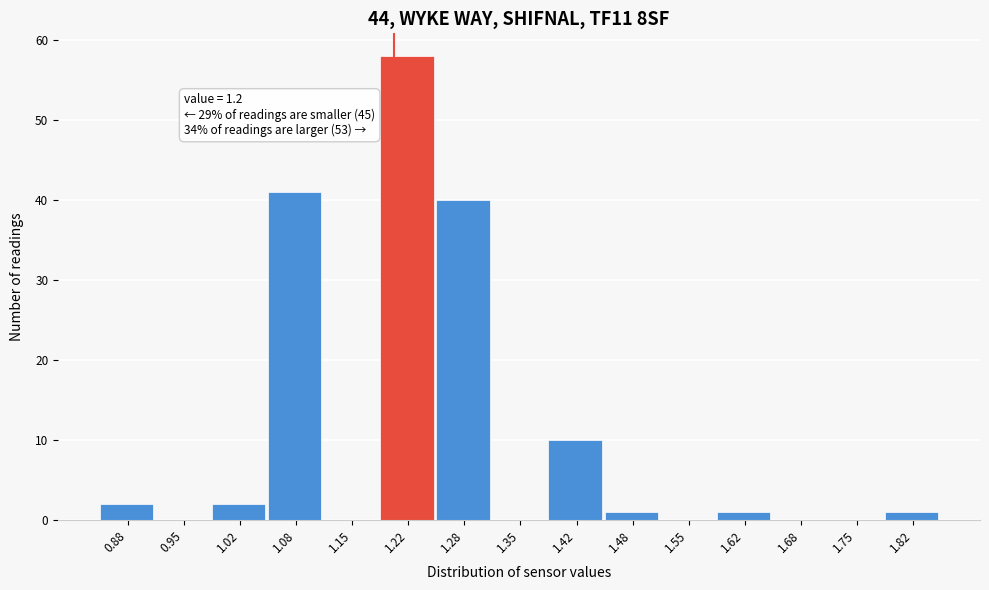

Over which range of the x-axis is the bar tallest?

1.18 to 1.25